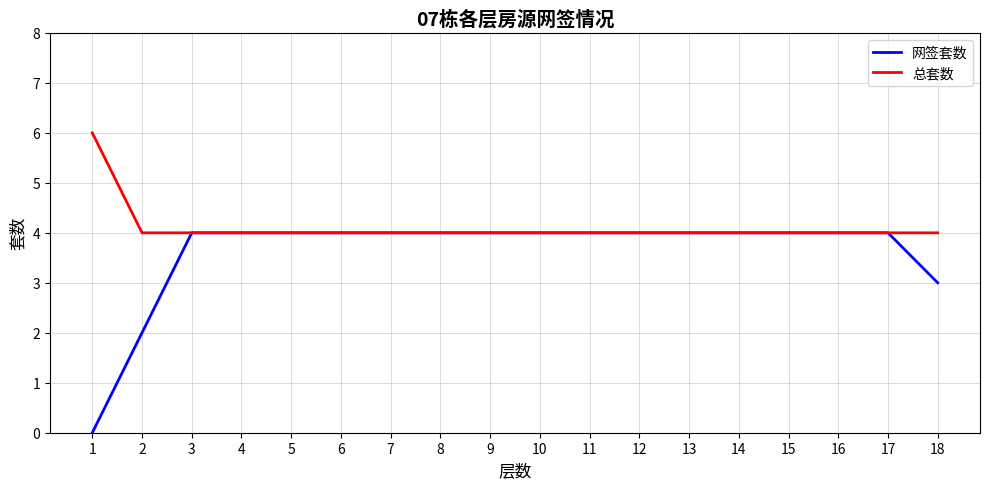

The 网签套数 series shows 2 at 16. True or false?

False